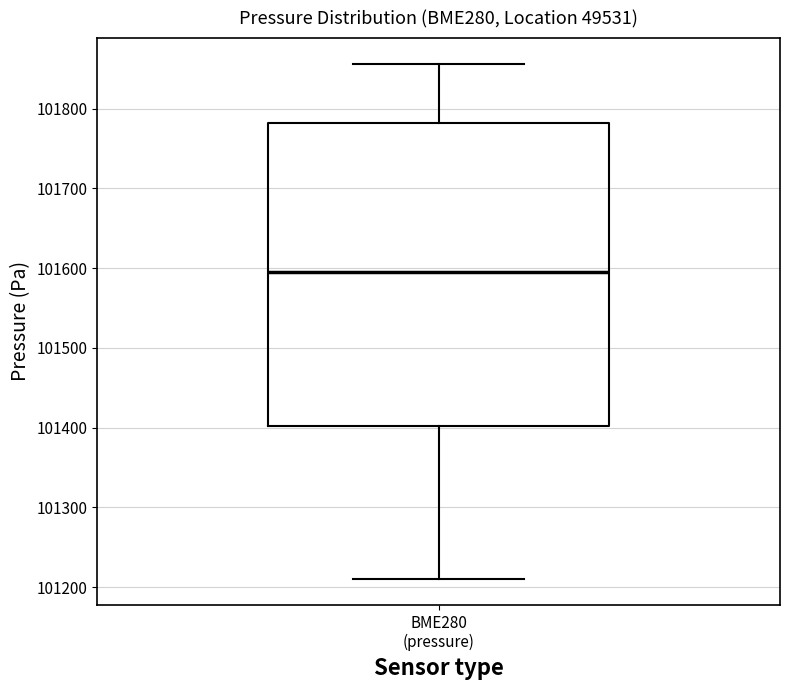

Where is the lower edge of the box for BME280 (pressure) on the y-axis? The values are not printed on the chart, so give them approximately, as read against the axis.

101400